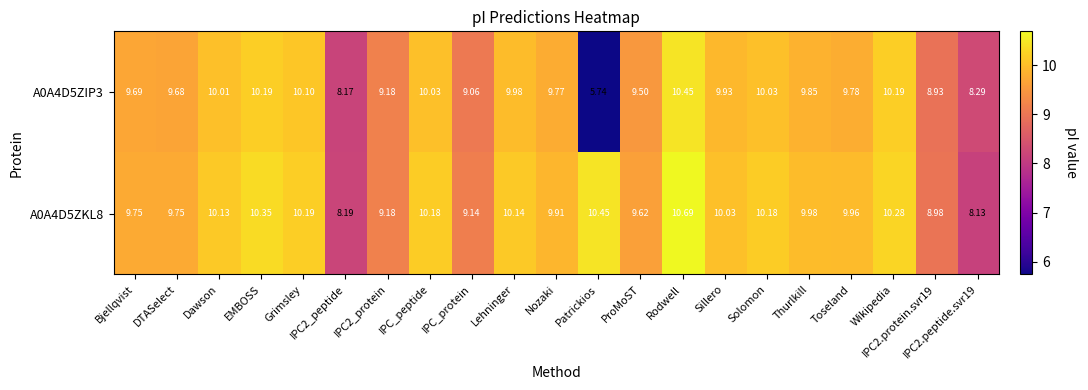

What is the total value across all series at Lehninger?

20.1